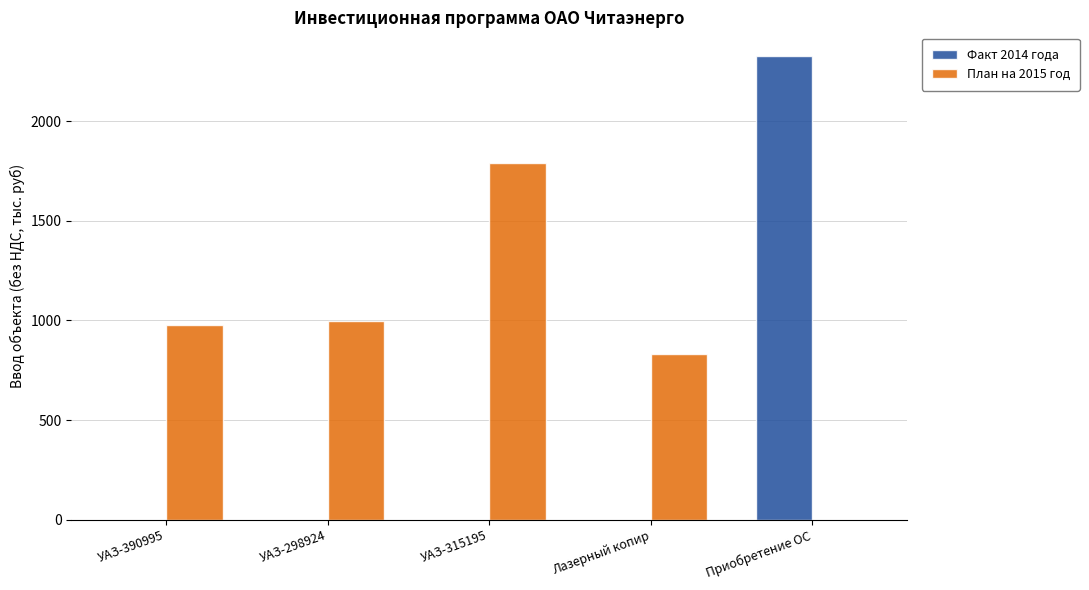

What is the sum of all План на 2015 год values?

4595.0